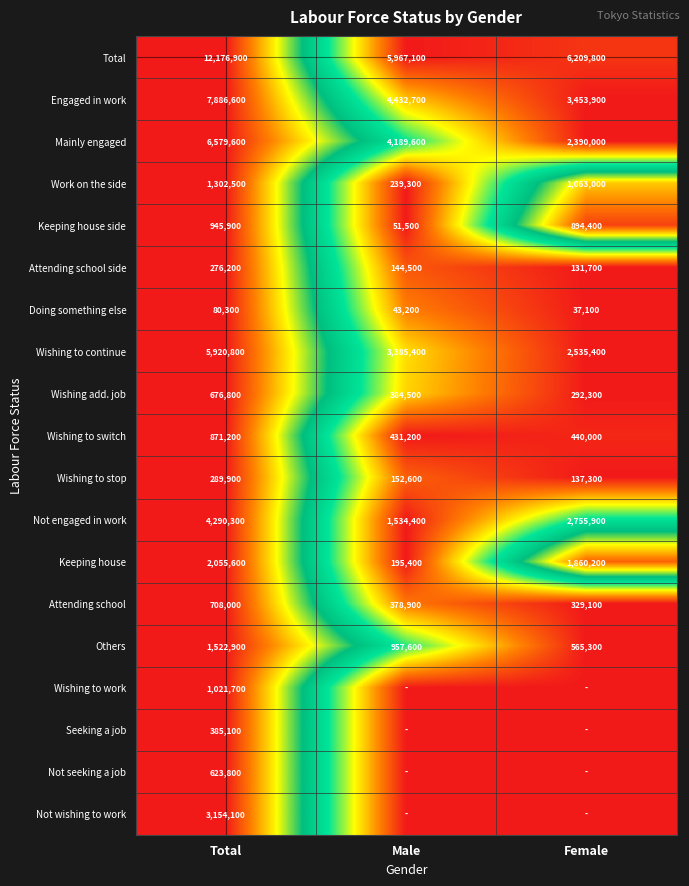

Which label corresponds to the largest value in the chart?

Total